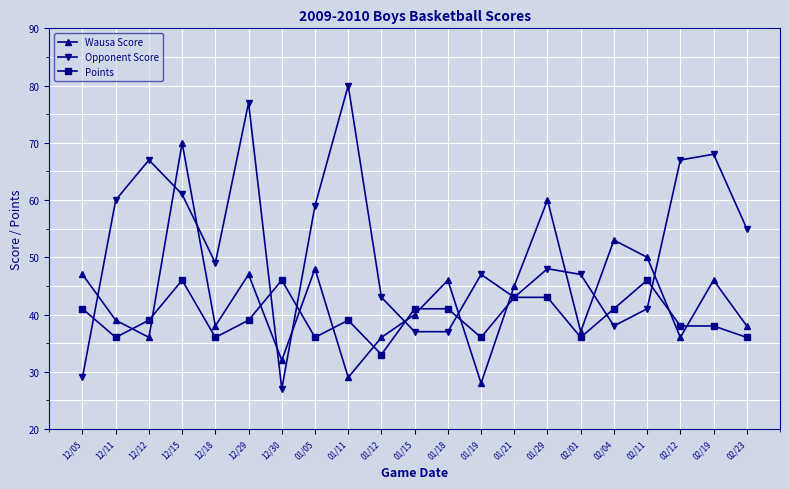

What is the label of the 9th point from the right?

01/19